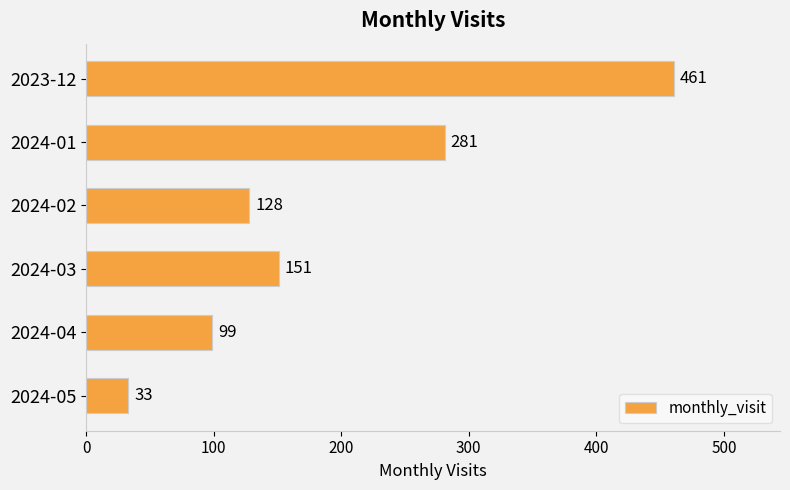

The chart shows a value of 461 at 2023-12. True or false?

True